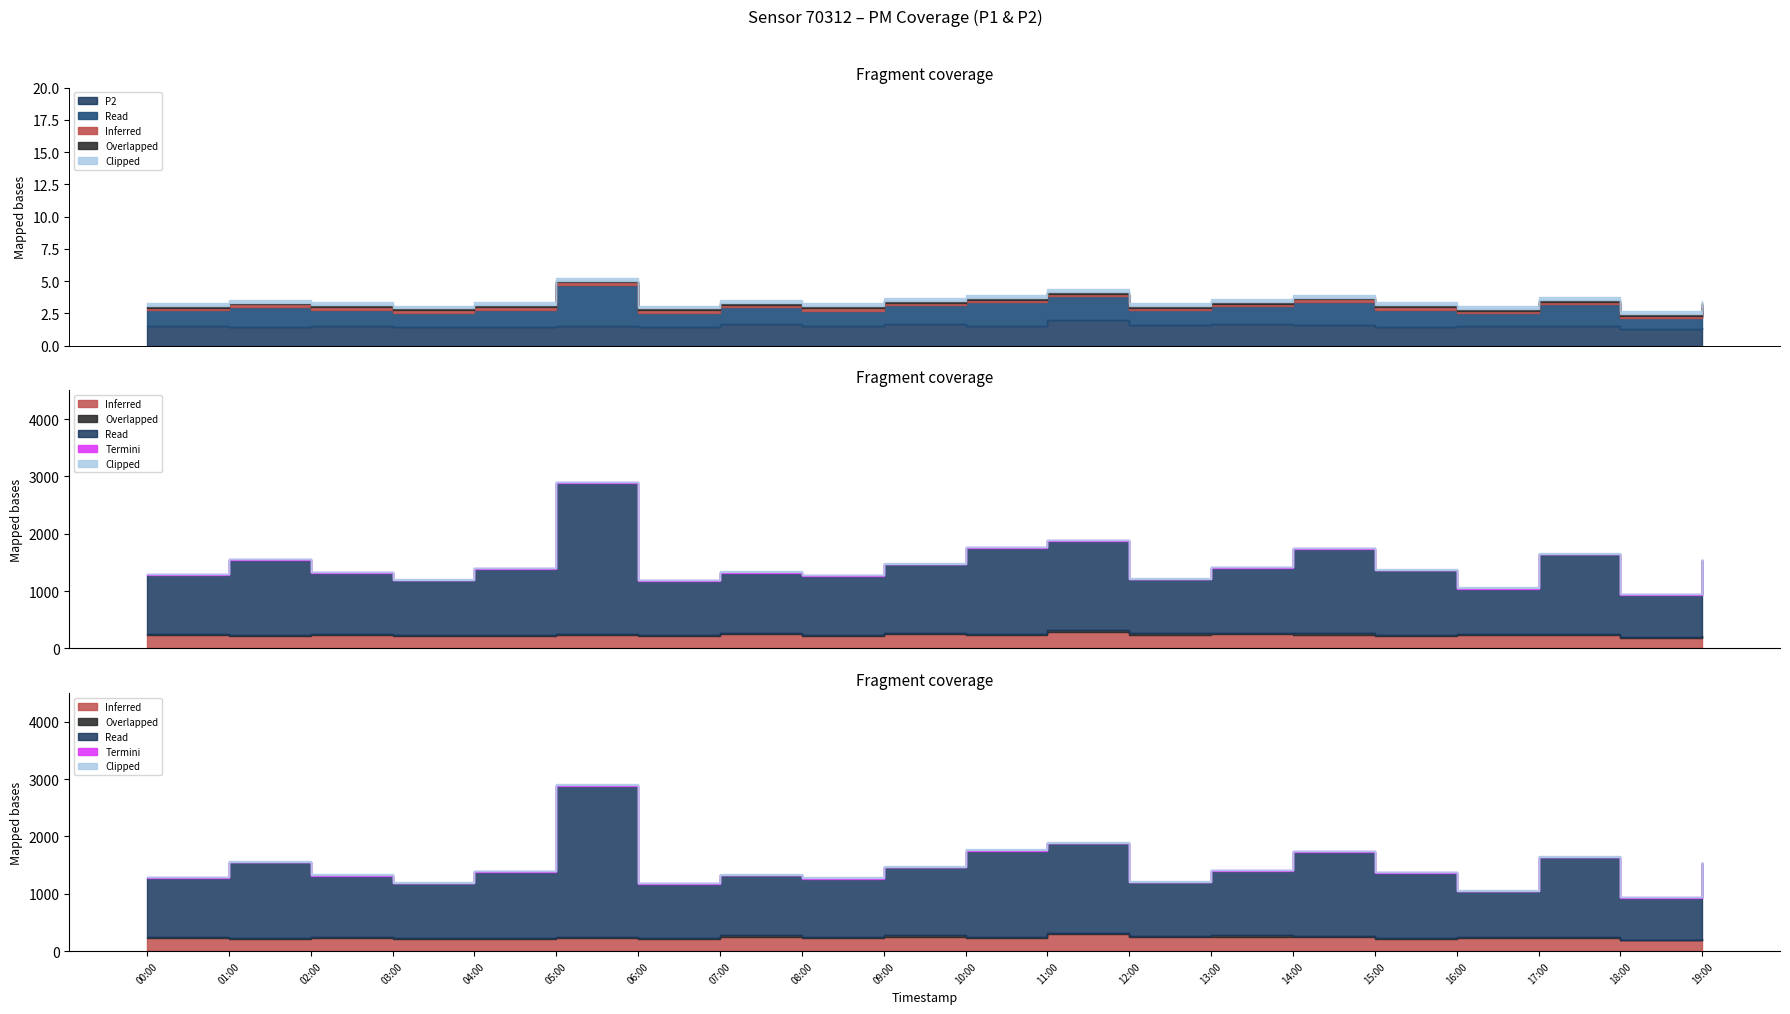

Is the value of P1 at 14:00 greater than the value of P2 at 01:00?

Yes